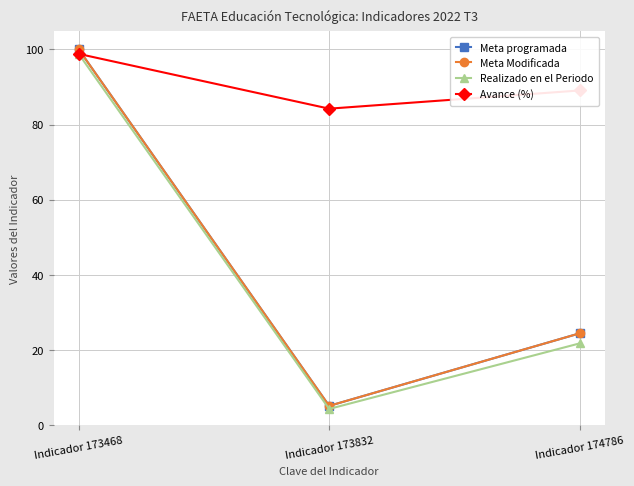

Read the Meta programada value at Indicador 173832.

5.2